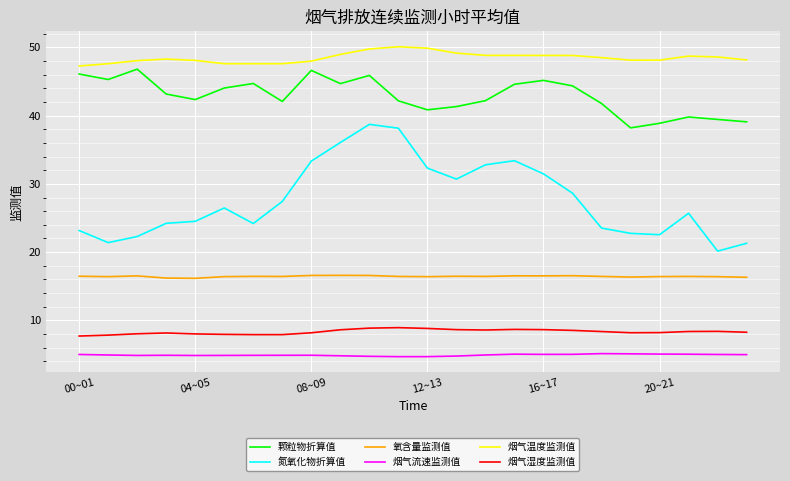

Which series has the largest total across all categories?

烟气温度监测值